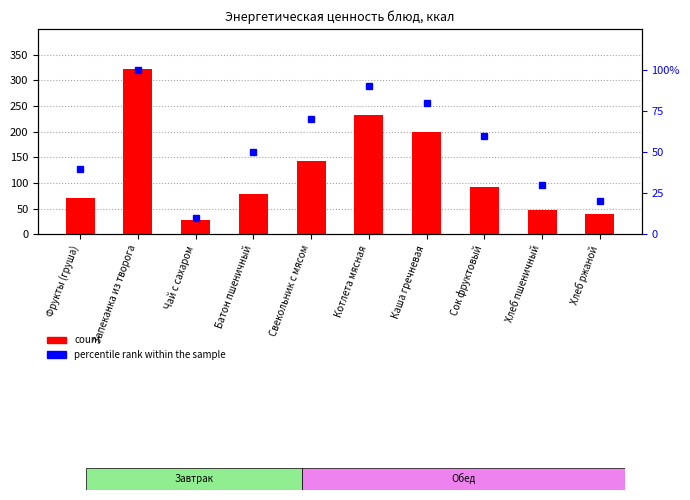

What is the label of the 4th bar from the left?

Батон пшеничный